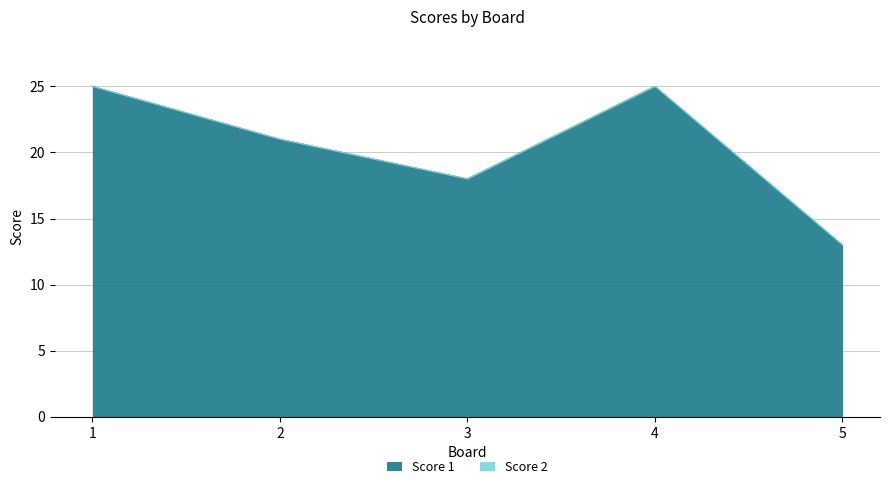

What is the difference between the maximum and minimum values?

12